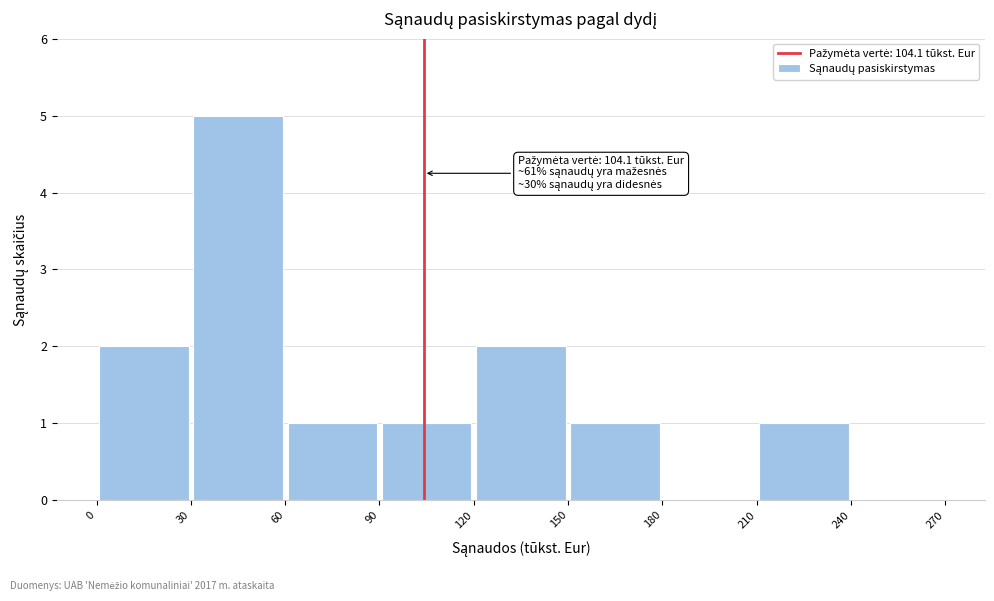

Which range on the x-axis has the tallest bar?

30 to 60